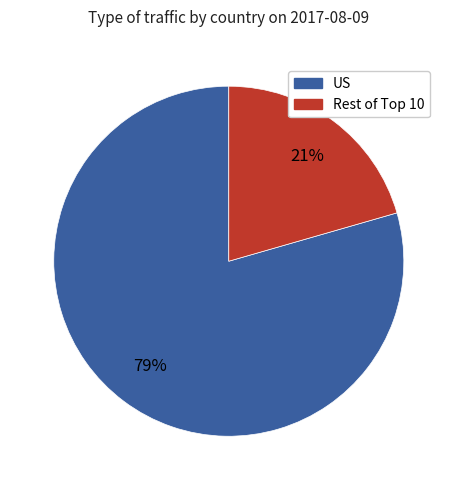

To the nearest percent, what is the average slice percentage?

50%